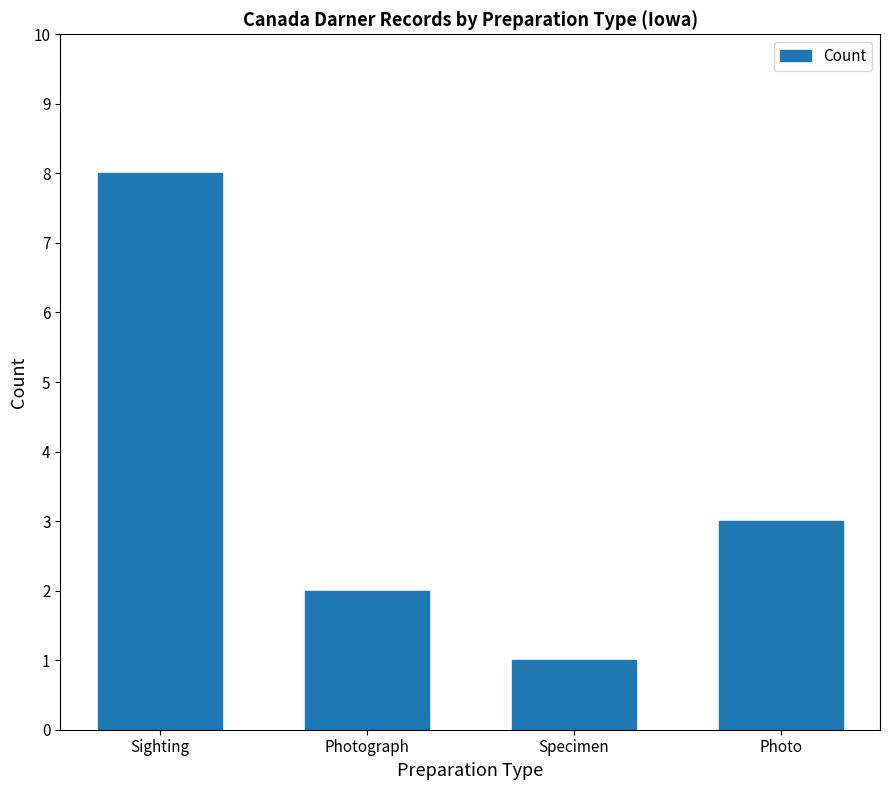

The chart shows a value of 2 at Photograph. True or false?

True